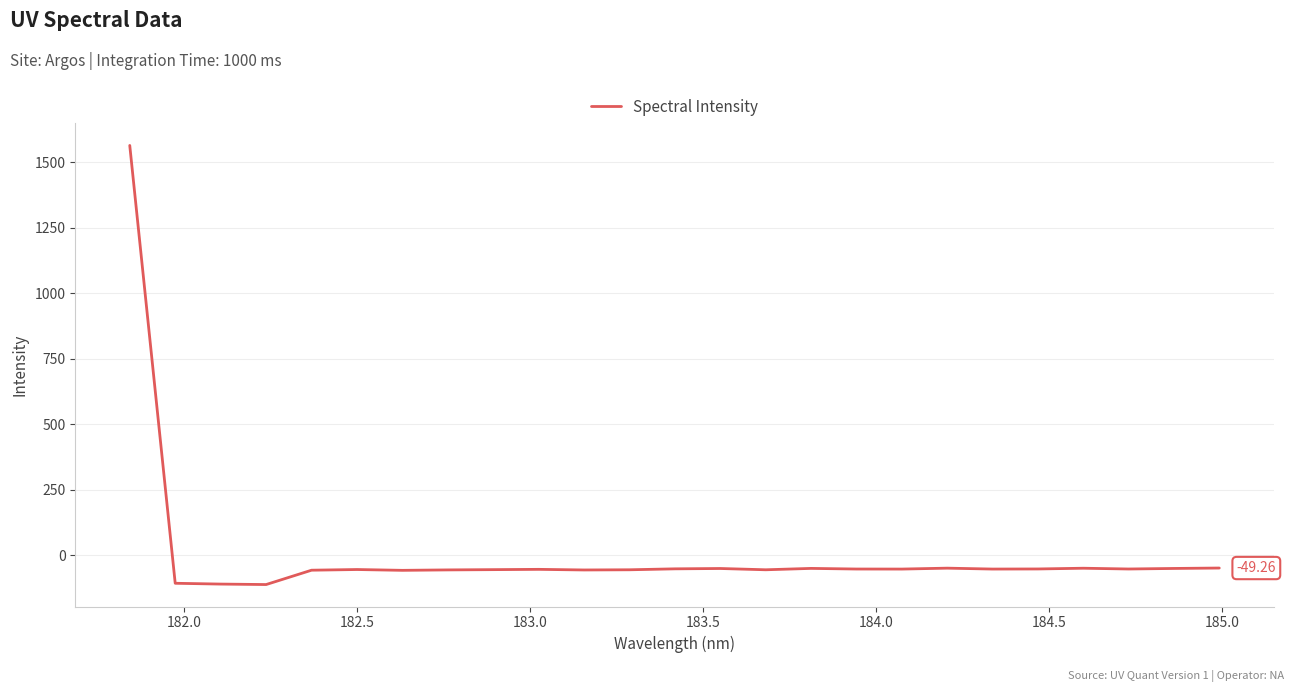

How many values are below zero?

24